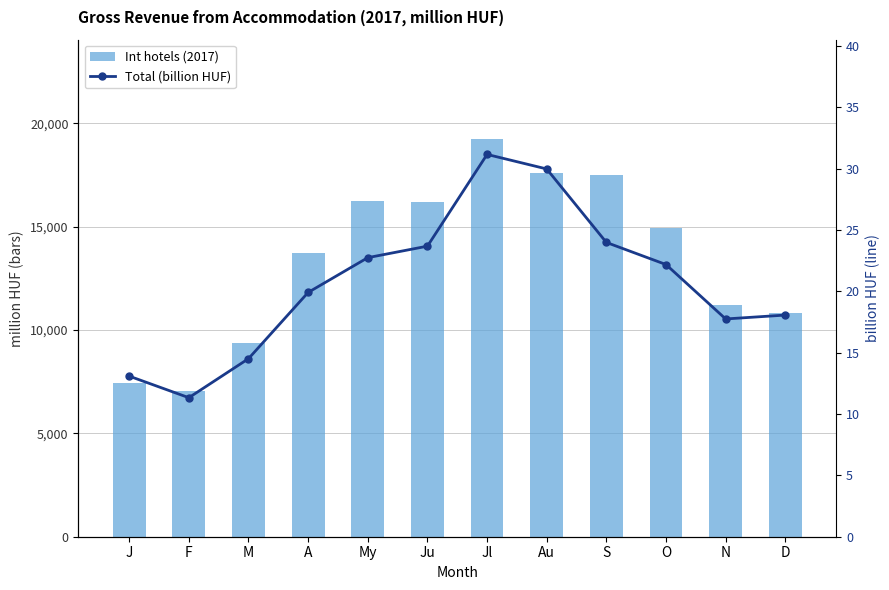

At how many categories does at least one series exceed 2332?

12